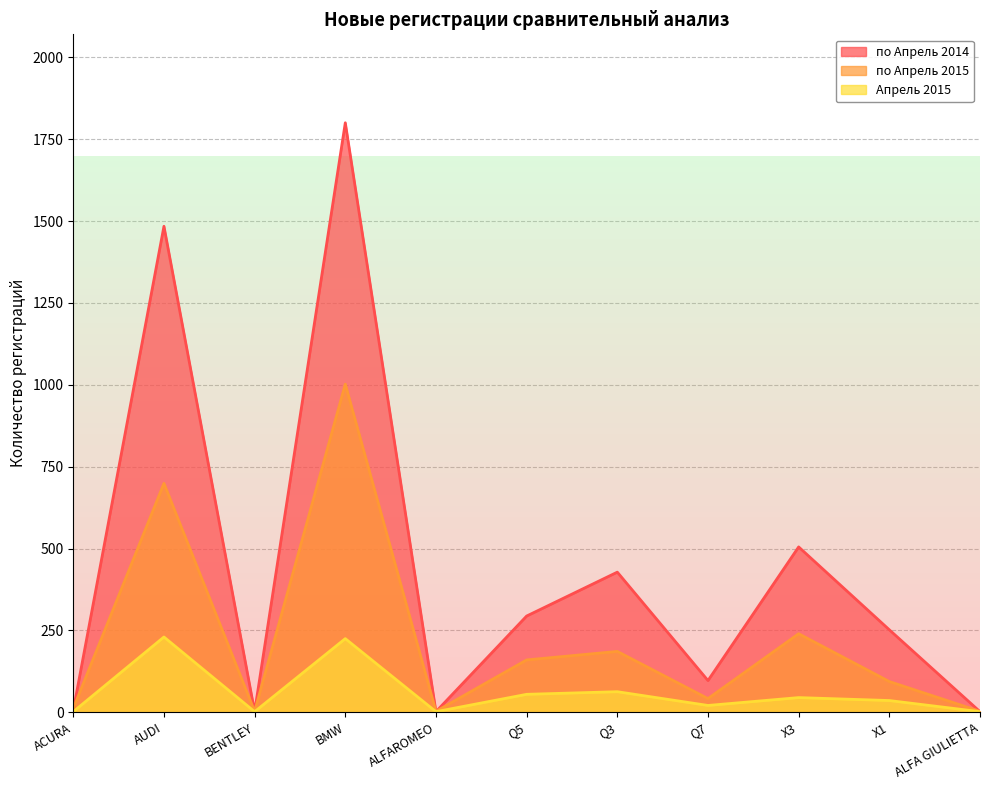

Between ALFAROMEO and X1, which is larger?

X1